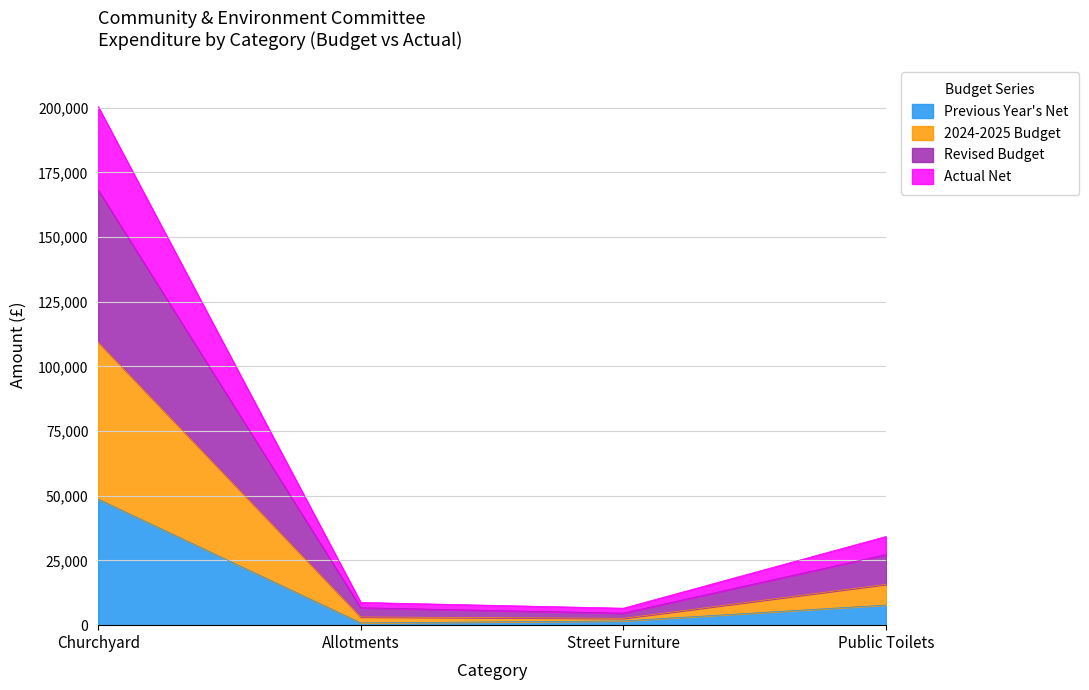

At which category is the sum across all series the highest?

Churchyard